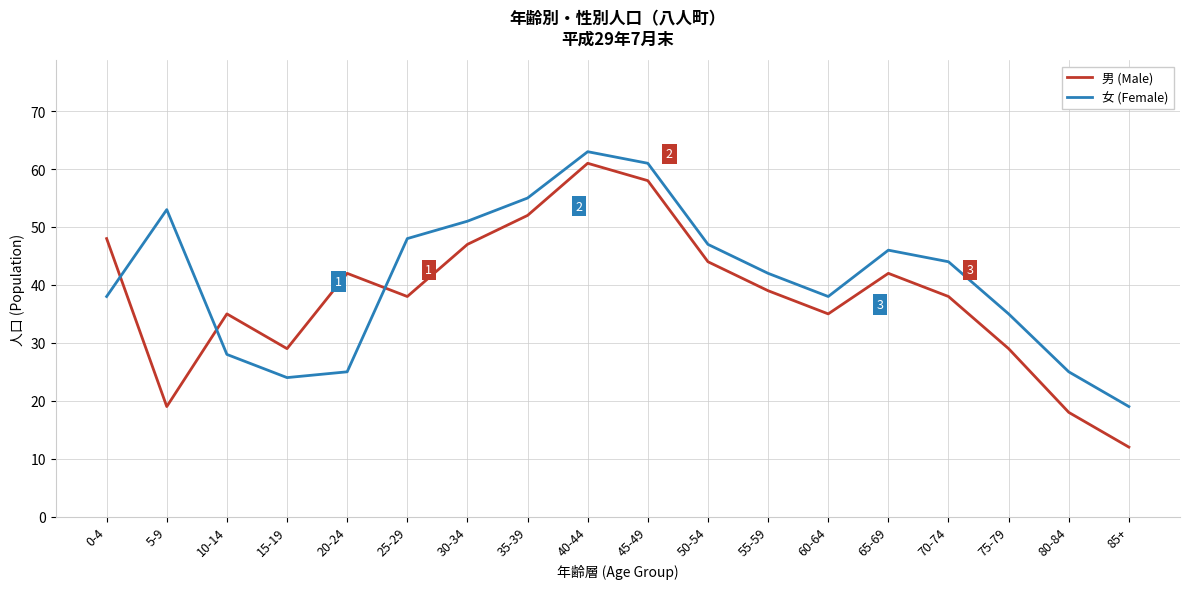

Reading left to right, transcribe all the data shown in this chart.

男 (Male): 48	19	35	29	42	38	47	52	61	58	44	39	35	42	38	29	18	12
女 (Female): 38	53	28	24	25	48	51	55	63	61	47	42	38	46	44	35	25	19